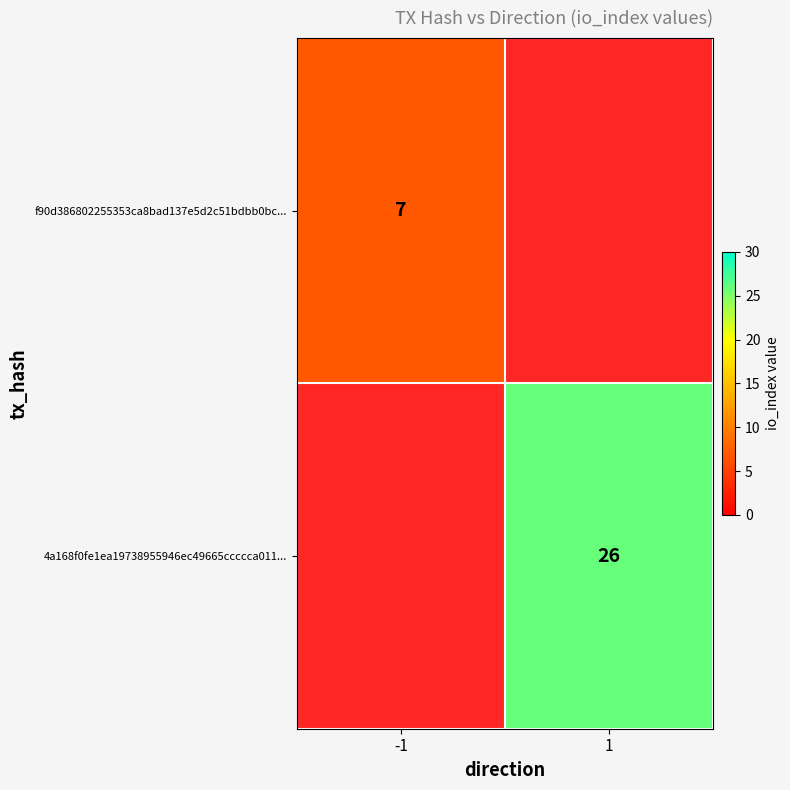

Which has a higher value, -1 or 1?

1